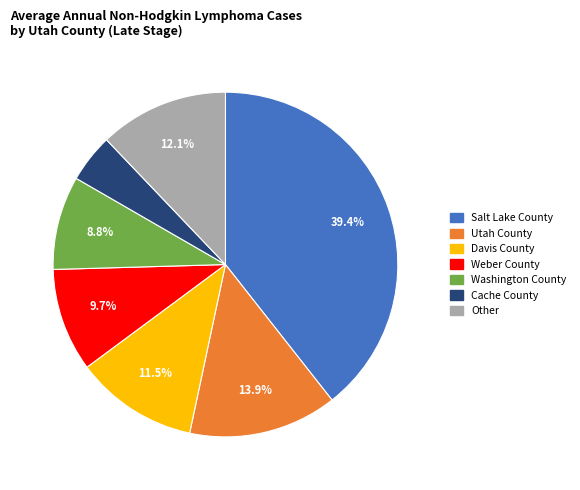

Is there any slice that represents more than half of the pie?

No